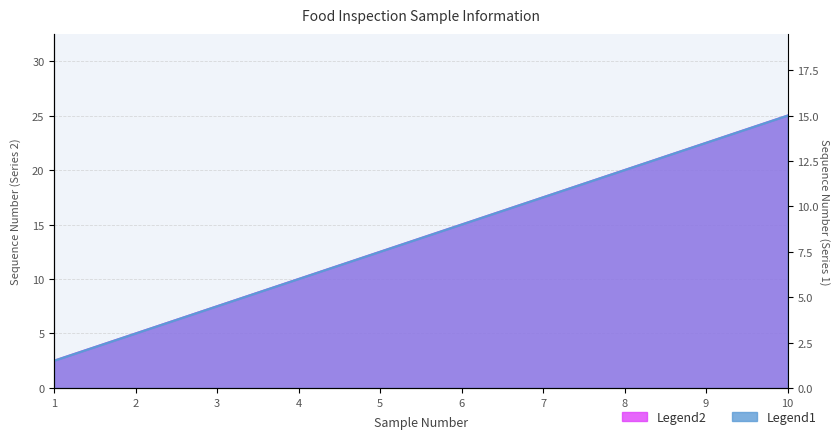

List the series in order of their overall mean, highest first.

Legend2, Legend1